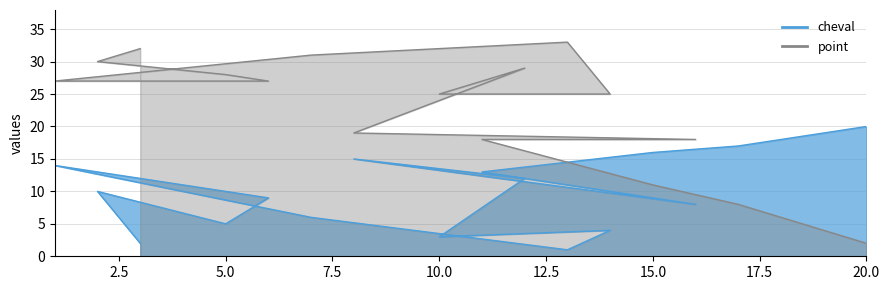

What are all the series names shown in the legend?

cheval, point